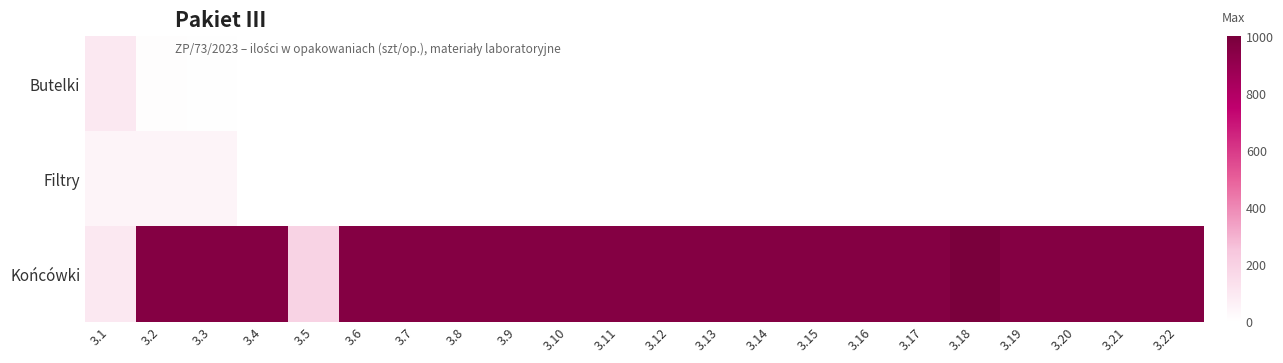

At which category is the sum across all series the highest?

3.2